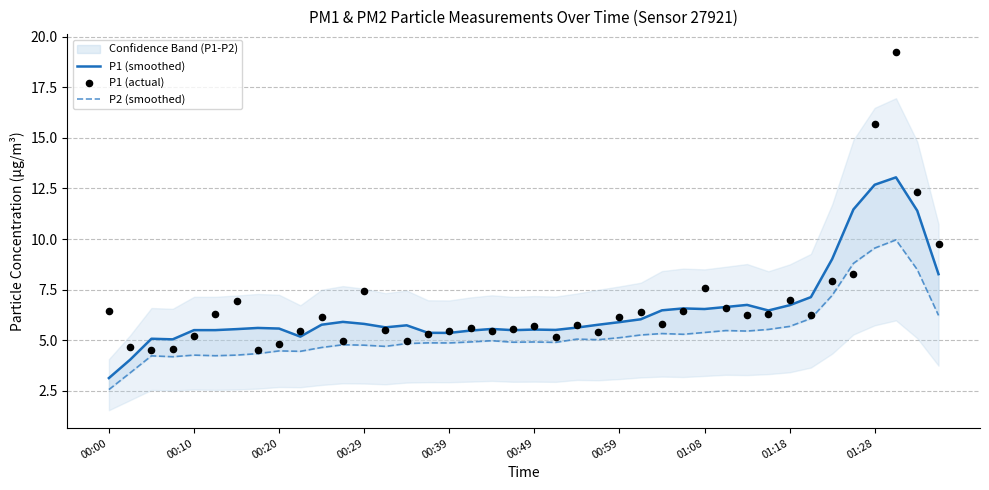

Which series contains the lowest Y value?

P2 (smoothed)